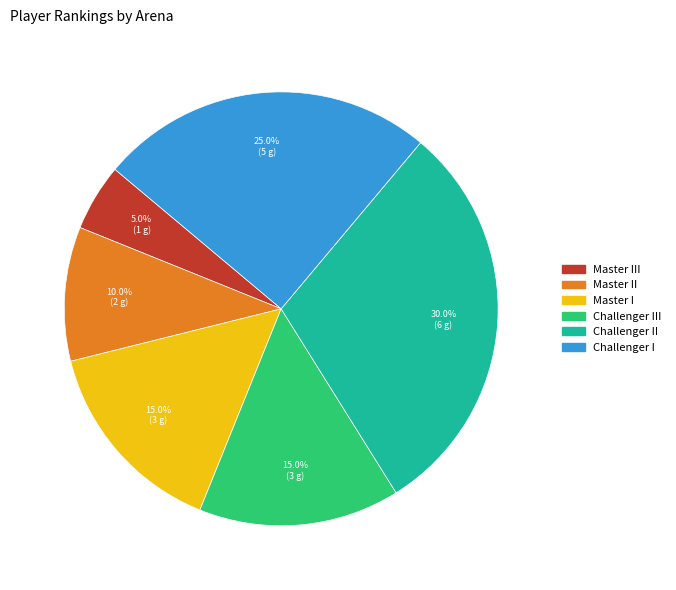

Is there a majority slice in this chart?

No